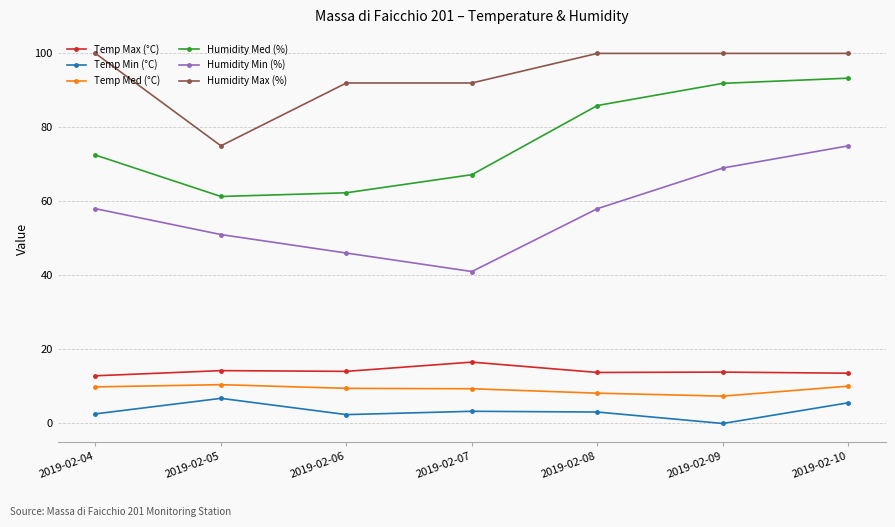

What is the total value across all series at 2019-02-09?

281.9